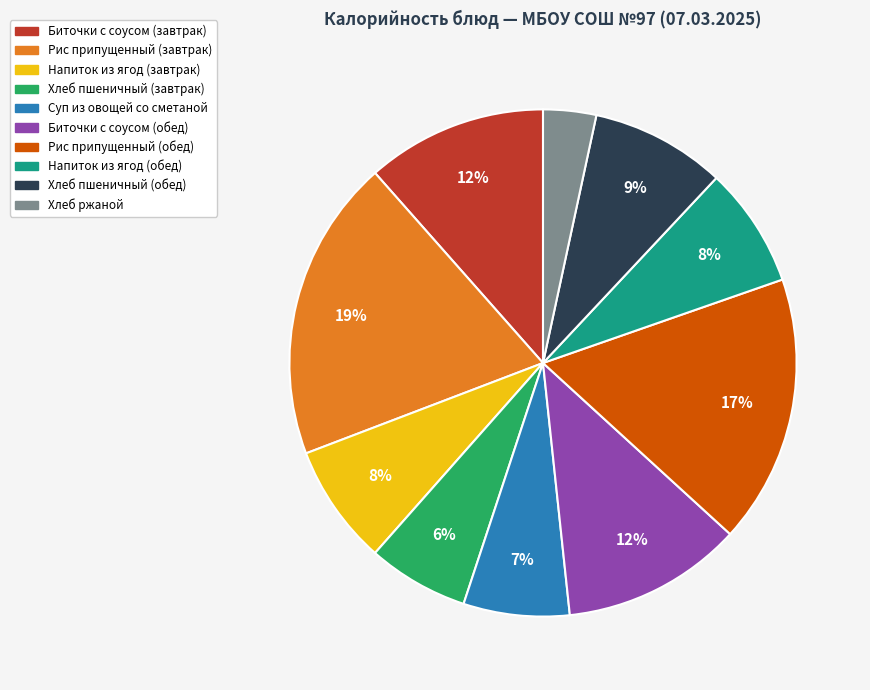

Does Биточки с соусом (обед) account for over 50% of the chart?

No